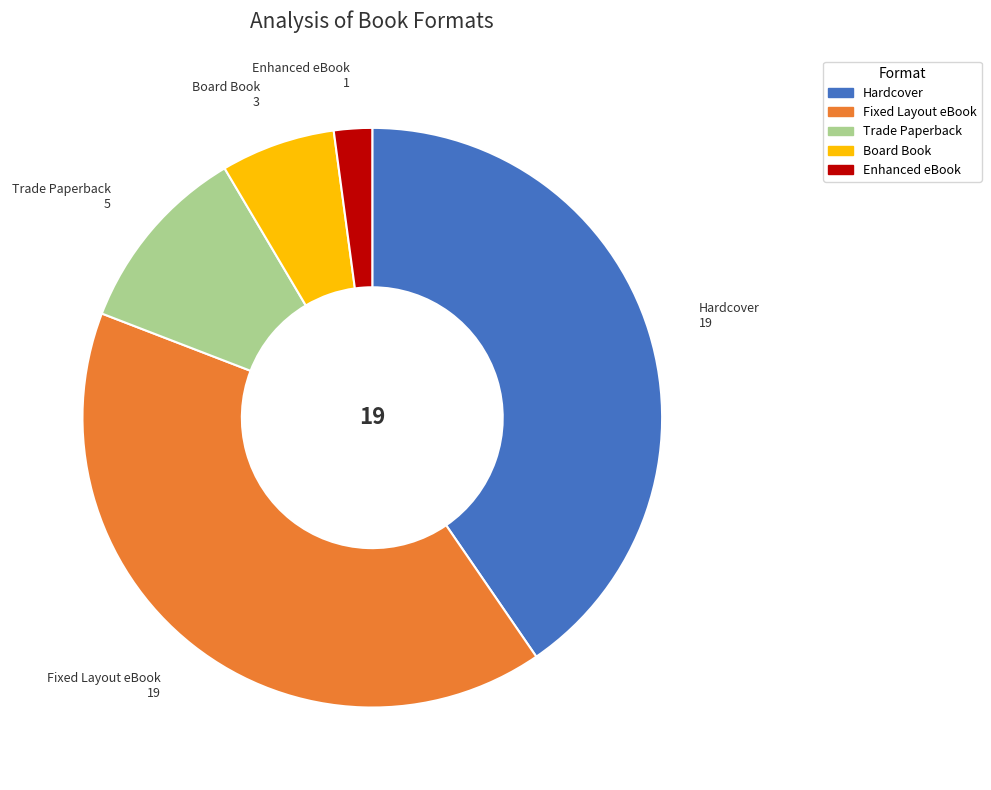

Is there a majority slice in this chart?

No